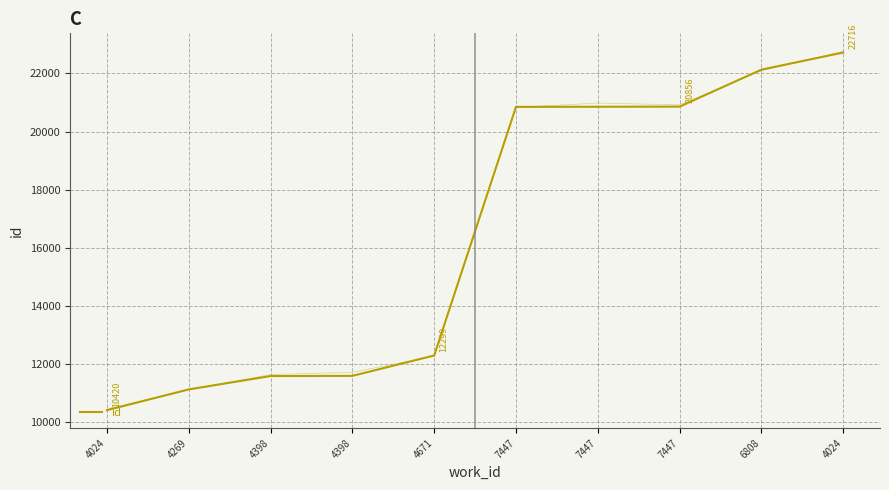

Rank the categories by value from highest to lowest.

4024, 6808, 7447, 7447, 7447, 4671, 4398, 4398, 4269, 4024